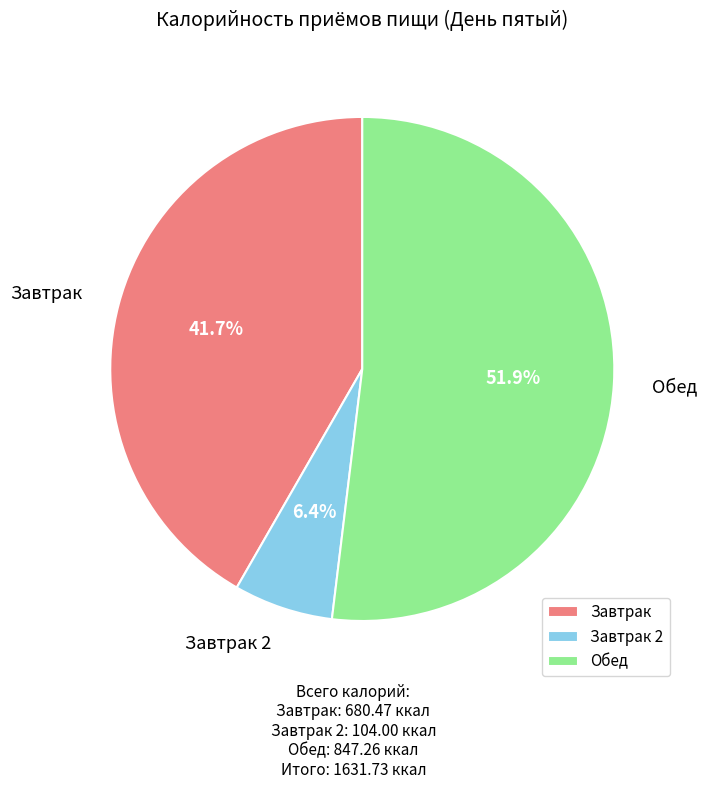

How many slices are in this pie chart?

3